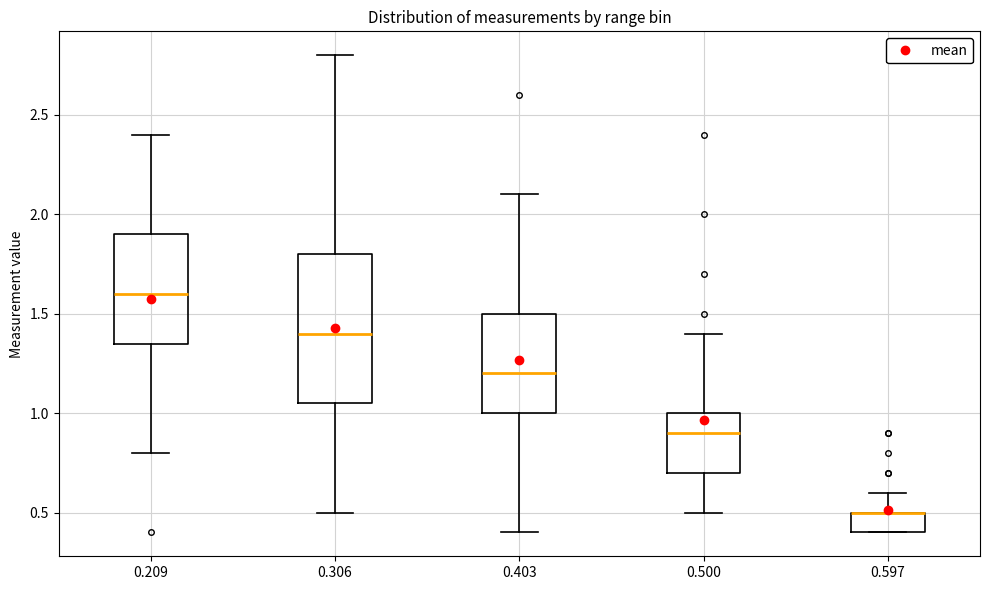

Reading left to right, transcribe this box plot: for each box, give where its median line is, the range the box spans, and where its two whiskers end, as read against the y-axis. The values are not printed on the chart, so give them approximately, as read against the axis.

0.209: median 1.60, box 1.35 to 1.90, whiskers 0.80 to 2.40
0.306: median 1.40, box 1.05 to 1.80, whiskers 0.50 to 2.80
0.403: median 1.20, box 1.00 to 1.50, whiskers 0.40 to 2.10
0.500: median 0.90, box 0.70 to 1.00, whiskers 0.50 to 1.40
0.597: median 0.50 (drawn on the box's upper edge), box 0.40 to 0.50, whiskers 0.40 to 0.60